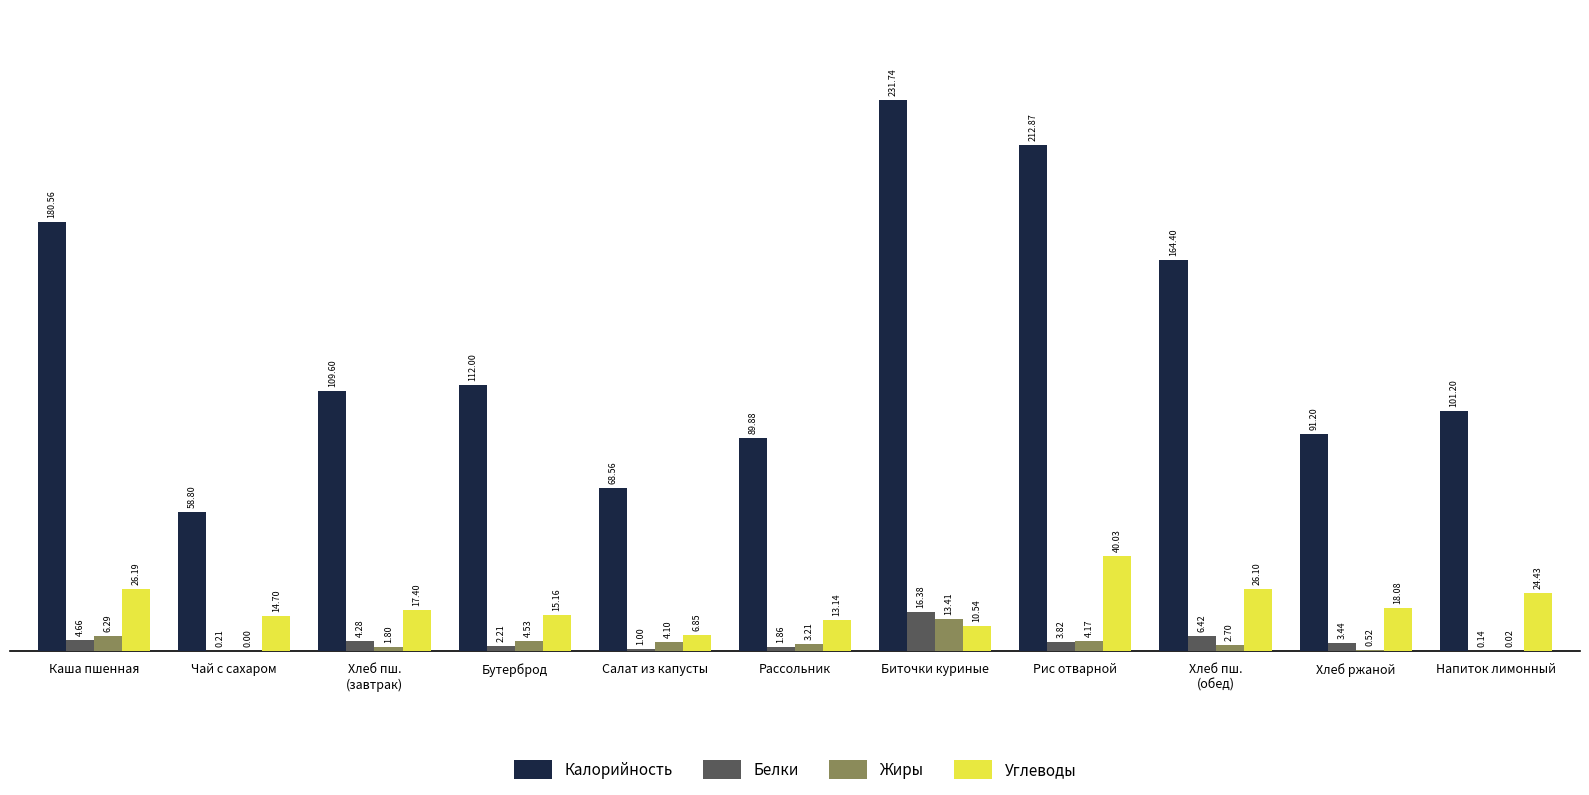

What are all the series names shown in the legend?

Калорийность, Белки, Жиры, Углеводы